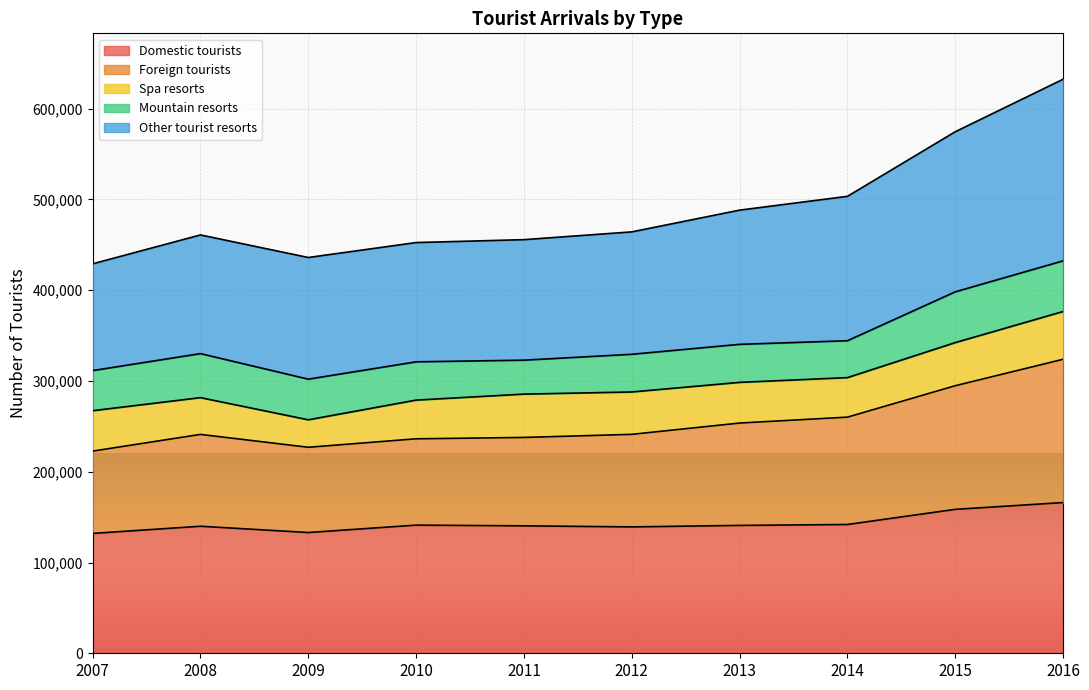

What is the greatest value displayed?

632424